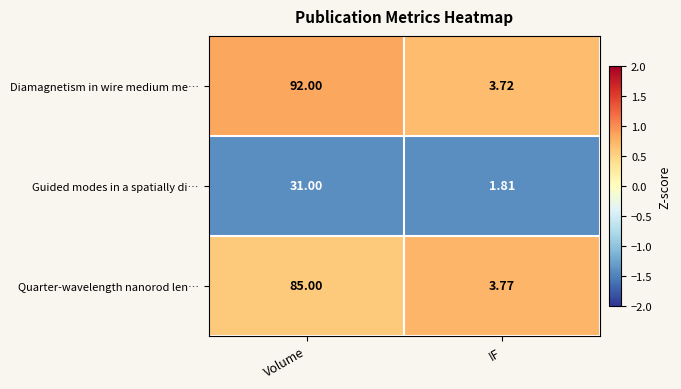

Rank the series at IF from lowest to highest value.

Guided modes in a spatially di…, Diamagnetism in wire medium me…, Quarter-wavelength nanorod len…